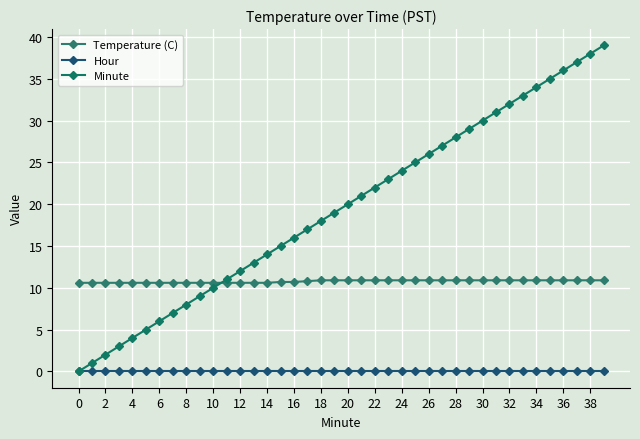

True or false: Temperature (C) and Minute intersect in this chart.

True